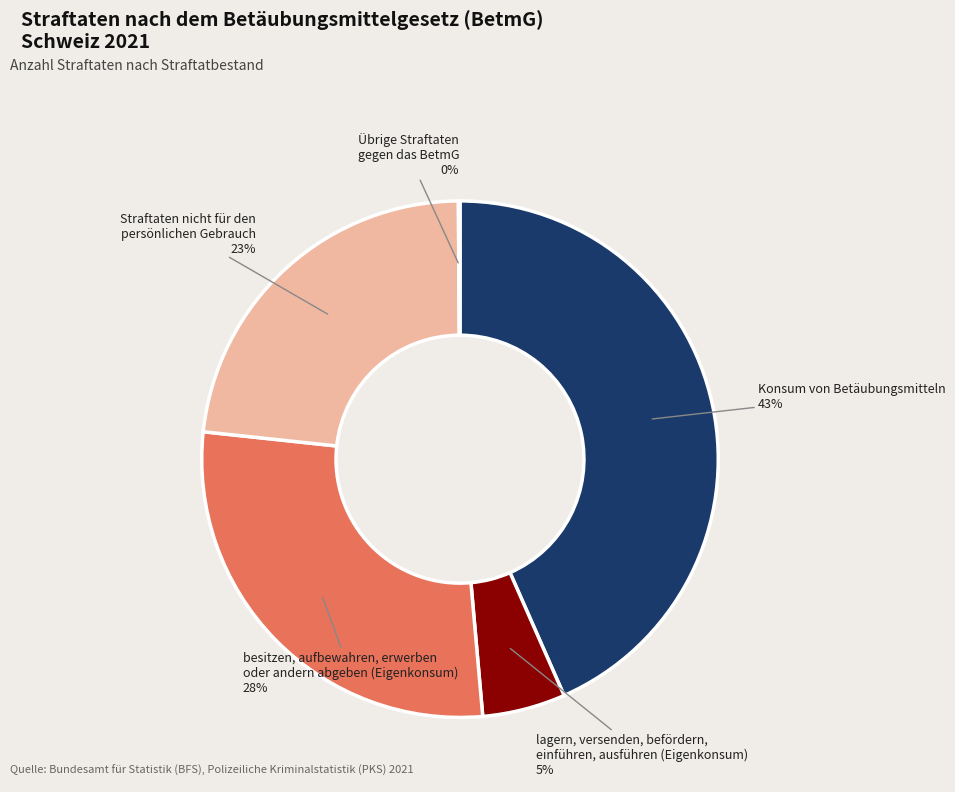

To the nearest percent, what is the average slice percentage?

20%